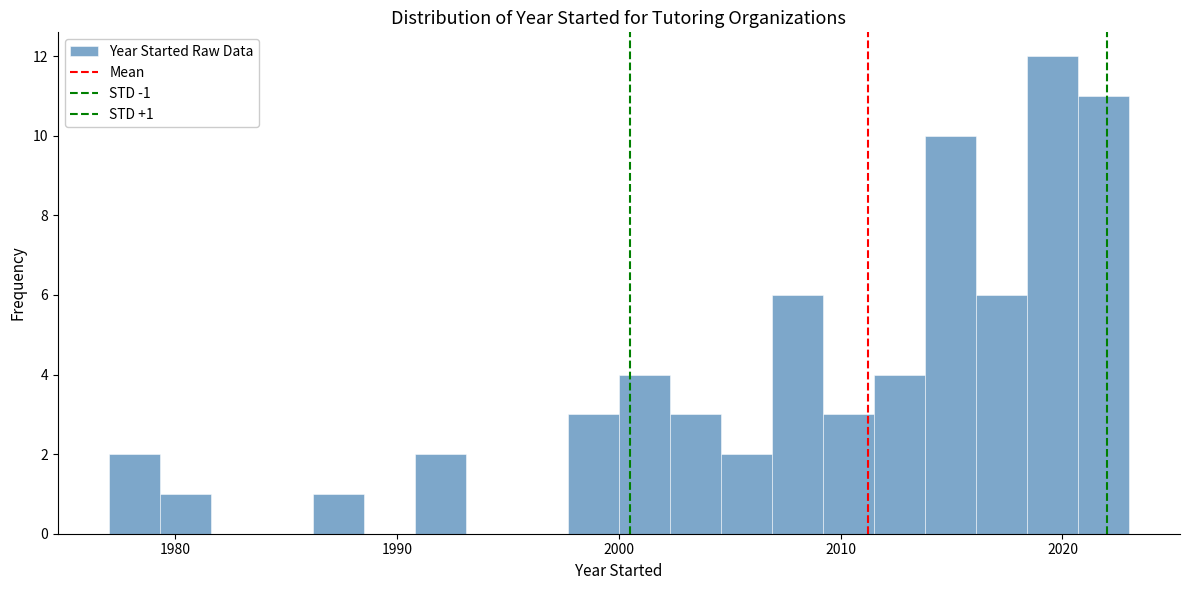

Read against the x-axis, roughly where is the centre of the tallest bar?

2020